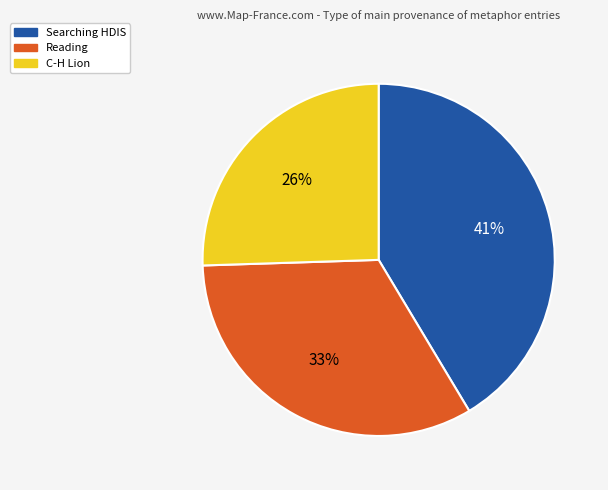

To the nearest percent, what is the average slice percentage?

33%